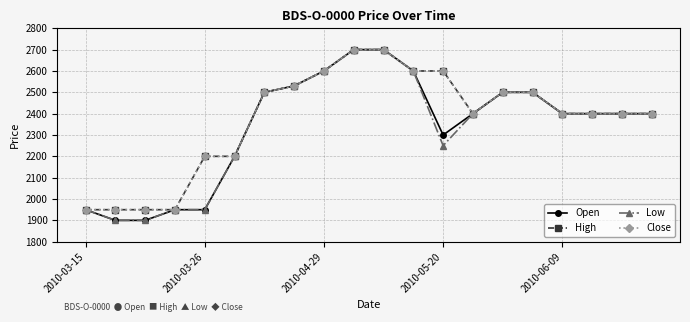

Which series has the largest range (max minus min)?

Open